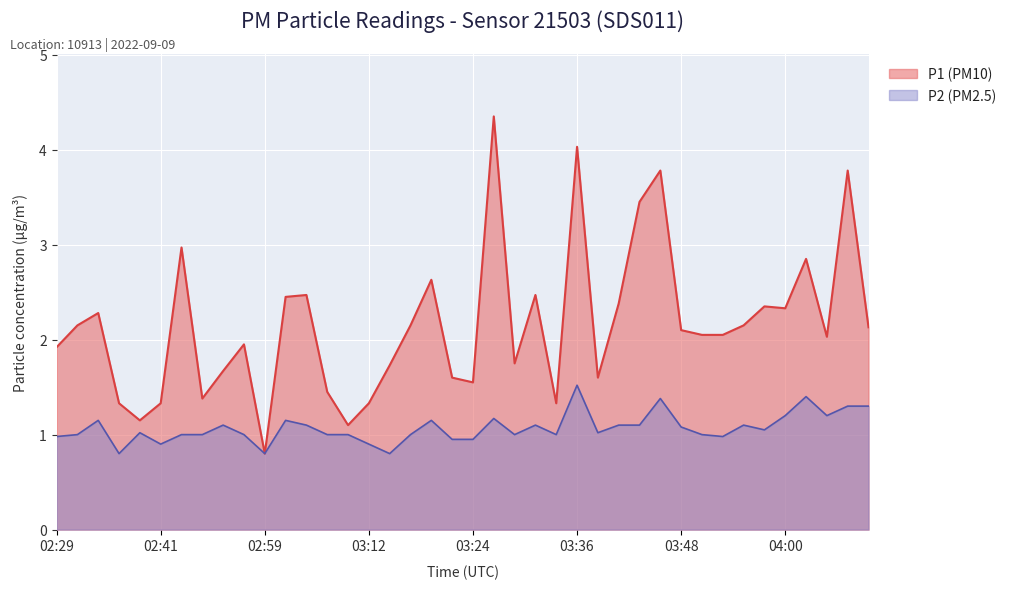

True or false: P1 has more than 1 interior local peaks.

True